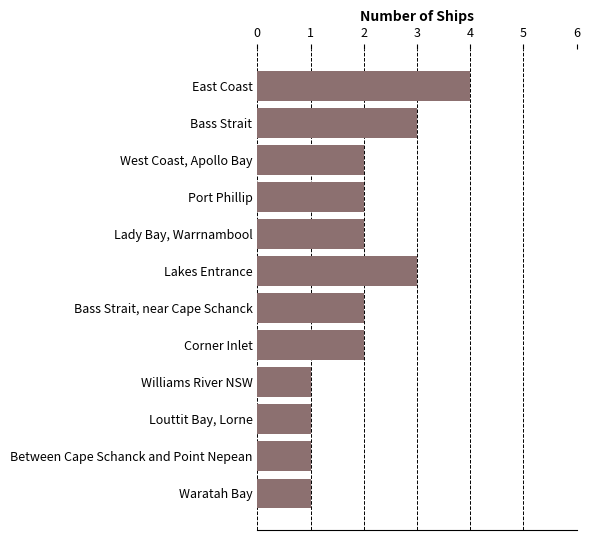

Which label corresponds to the largest value in the chart?

East Coast